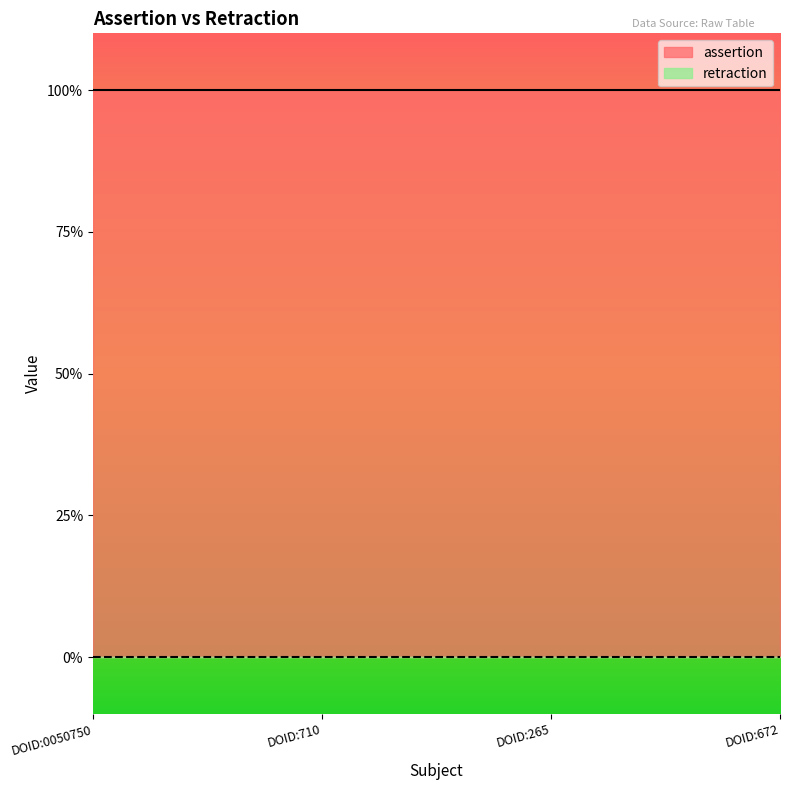

What position from the right is DOID:0050750?

4